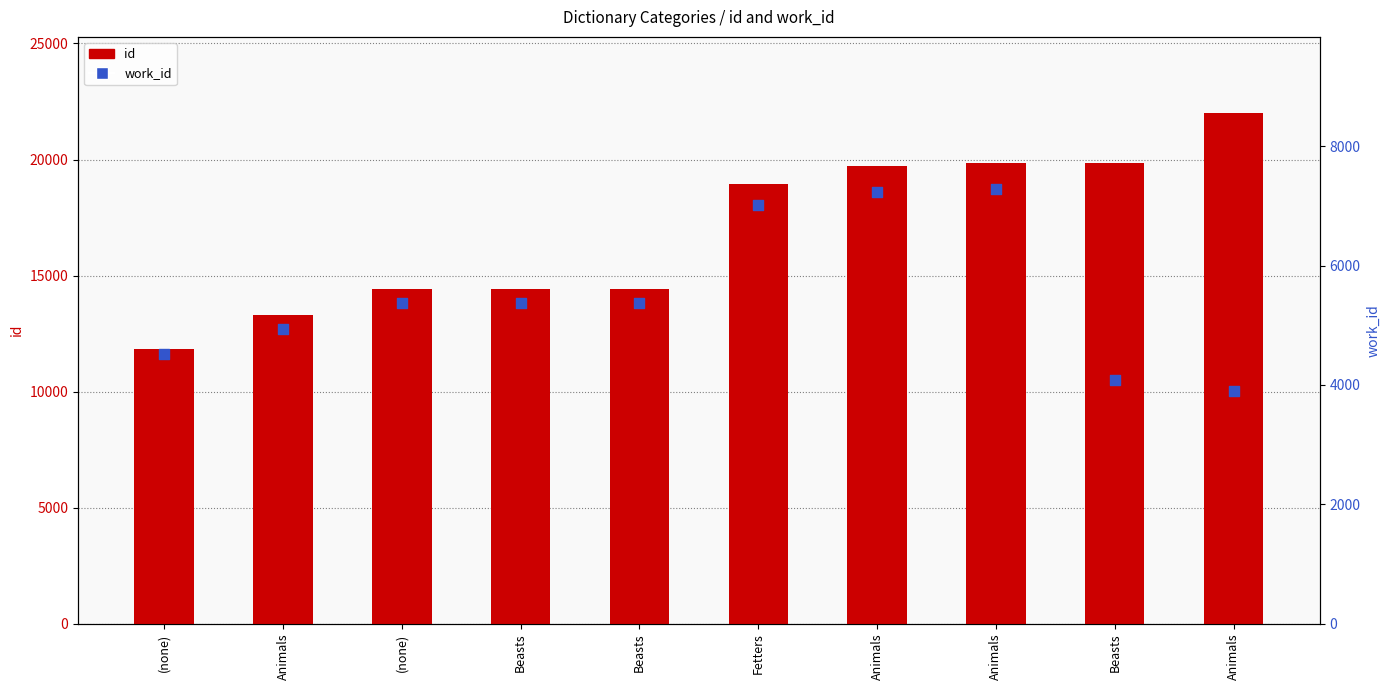

Which series reaches the maximum Y coordinate?

id